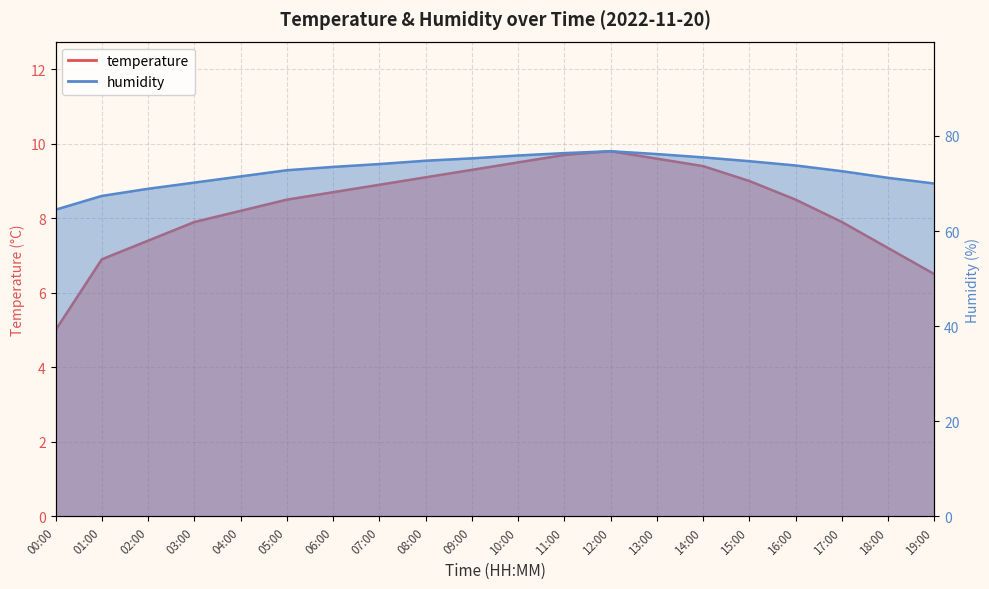

What is the approximate value of temperature at 15:00?

9.0